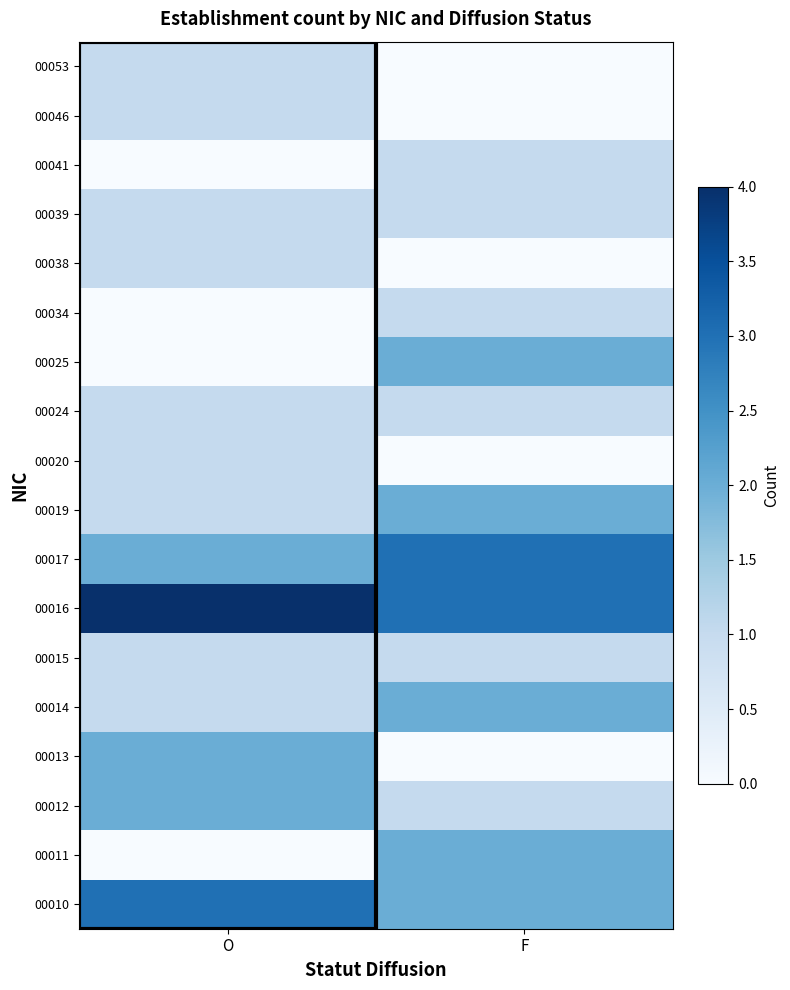

Reading left to right, transcribe all the data shown in this chart.

00010: O=3	F=2
00011: O=0	F=2
00012: O=2	F=1
00013: O=2	F=0
00014: O=1	F=2
00015: O=1	F=1
00016: O=4	F=3
00017: O=2	F=3
00019: O=1	F=2
00020: O=1	F=0
00024: O=1	F=1
00025: O=0	F=2
00034: O=0	F=1
00038: O=1	F=0
00039: O=1	F=1
00041: O=0	F=1
00046: O=1	F=0
00053: O=1	F=0